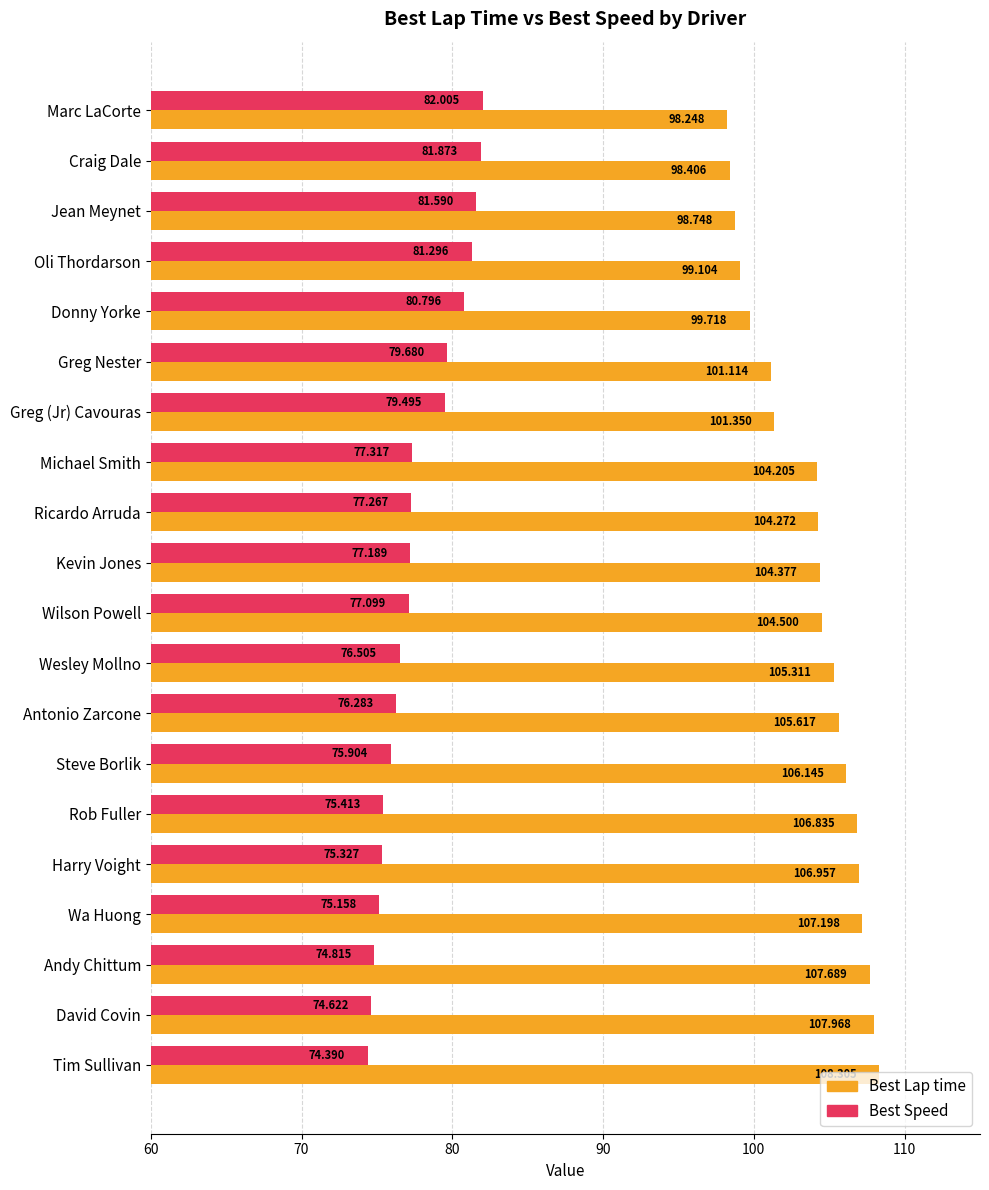

Where is Best Lap time nearest to the value 103?

Michael Smith